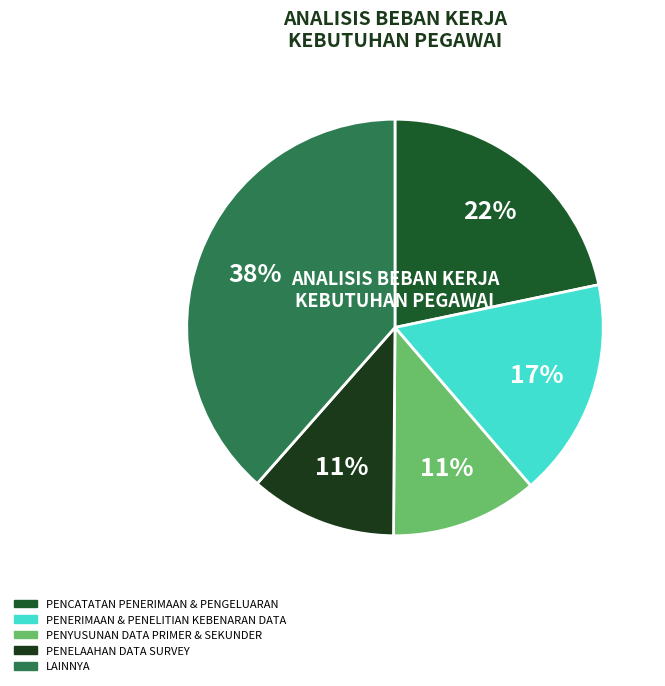

How many segments does this pie chart have?

5